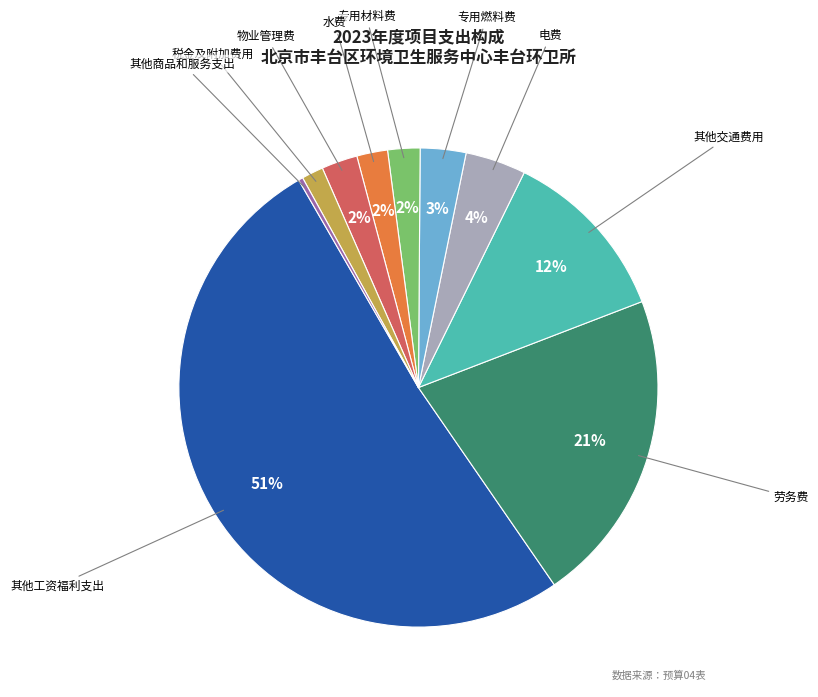

How many slices are in this pie chart?

10